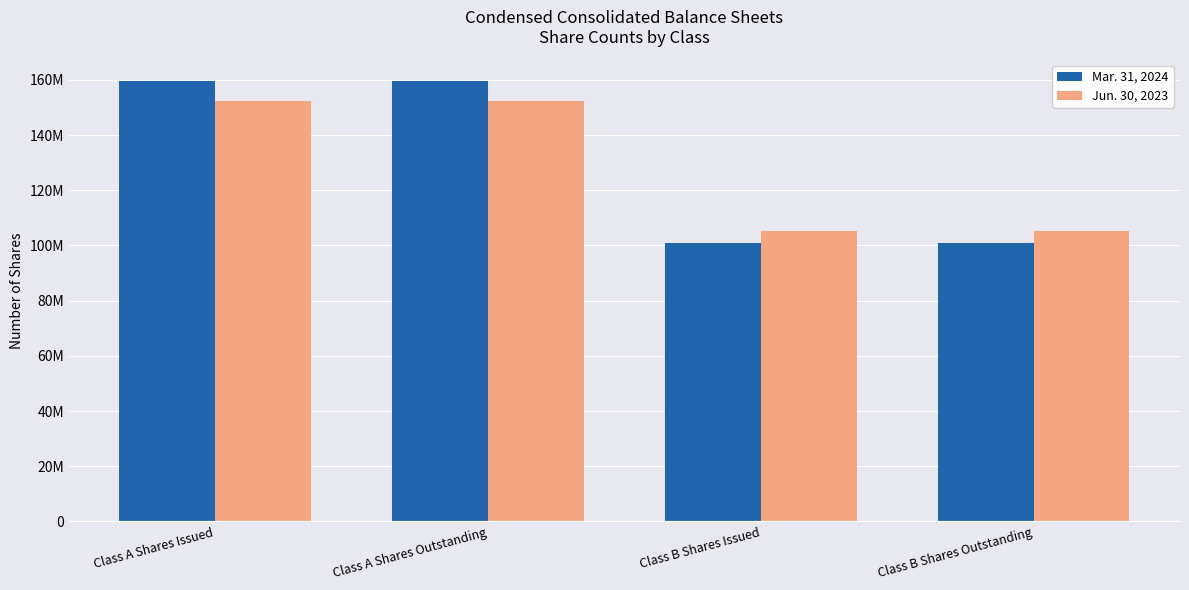

Is it true that Mar. 31, 2024 equals 82958628 at Class A Shares Issued?

False